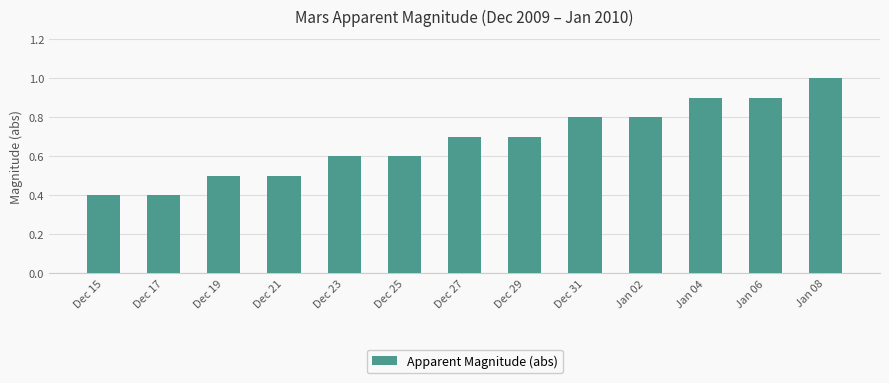

The value at Dec 19 is 0.5. True or false?

True